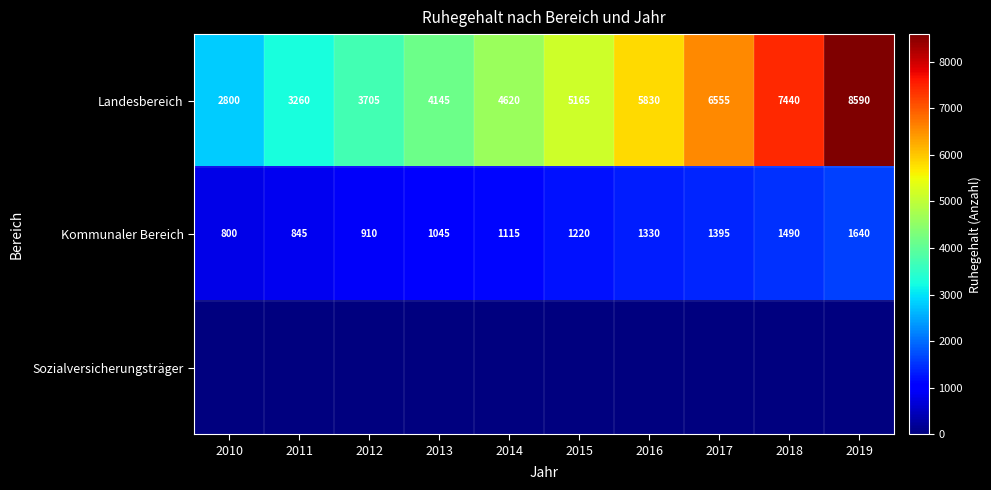

Is it true that Landesbereich equals 5165 at 2015?

True